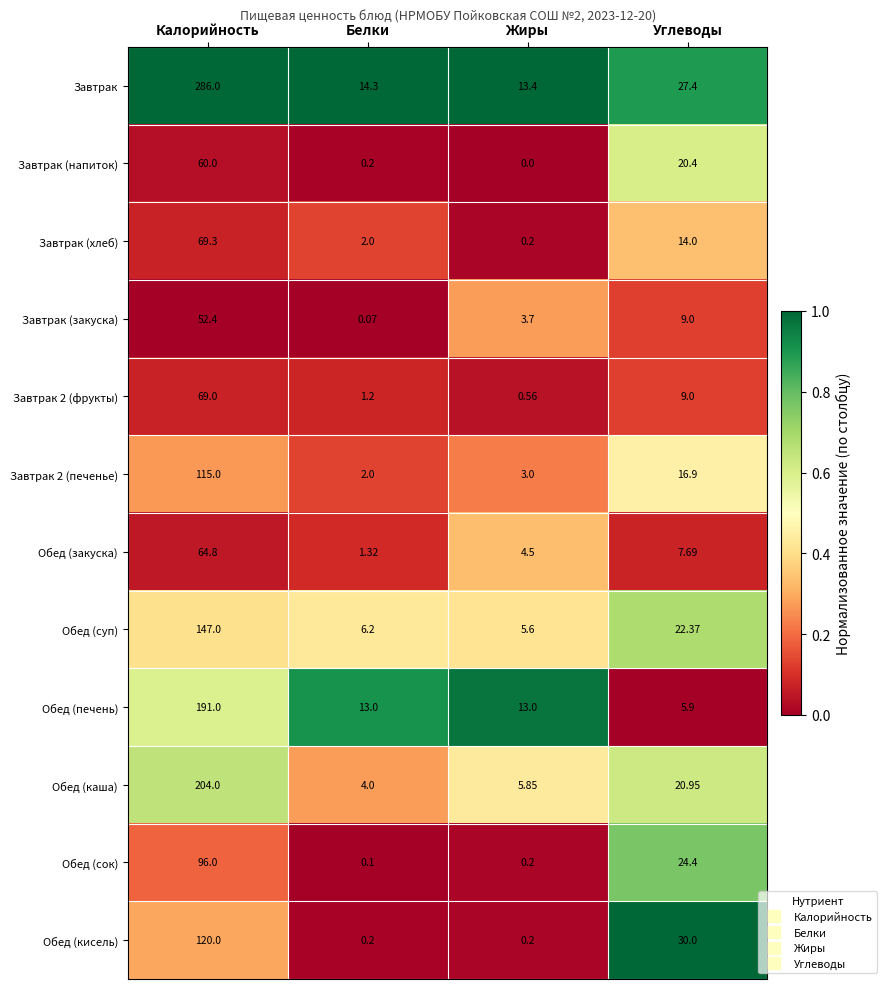

Where does the Обед (закуска) series first go above 7?

Калорийность